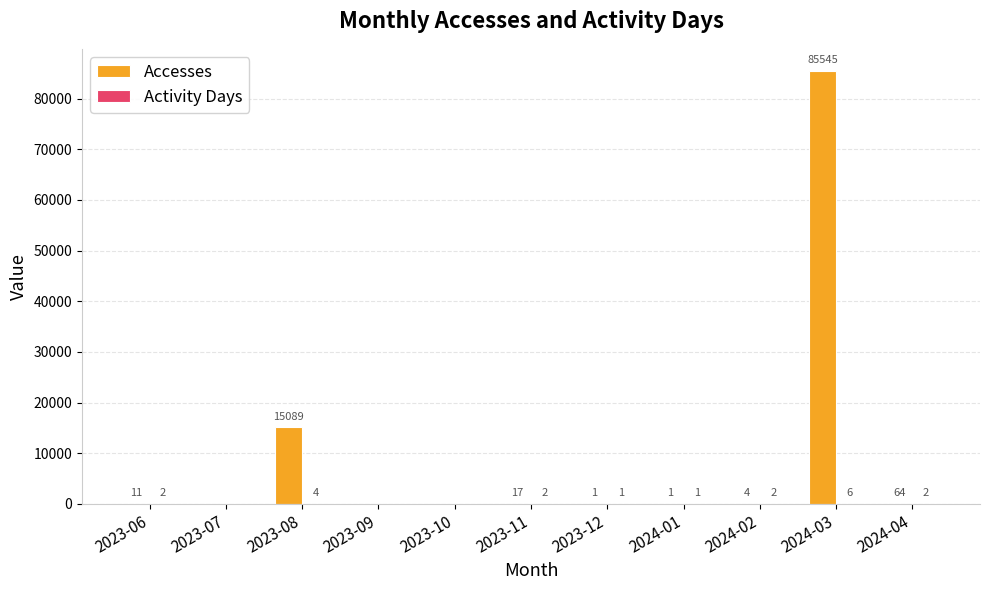

At which label does Accesses first exceed 4?

2023-06